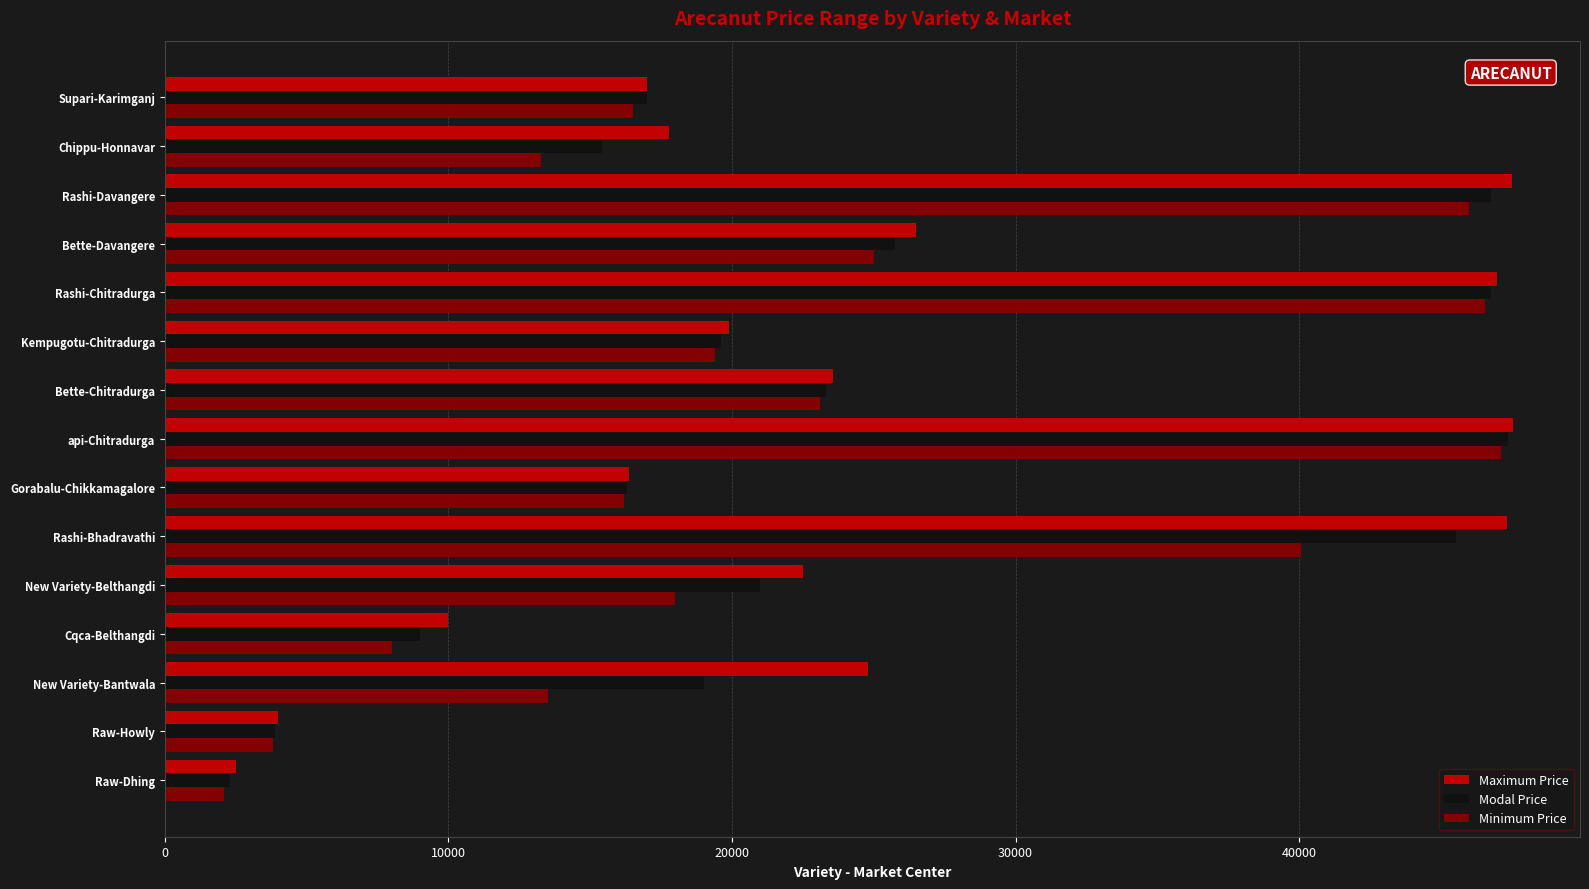

What is the difference between the Minimum Price values at Kempugotu-Chitradurga and Rashi-Bhadravathi?

20659